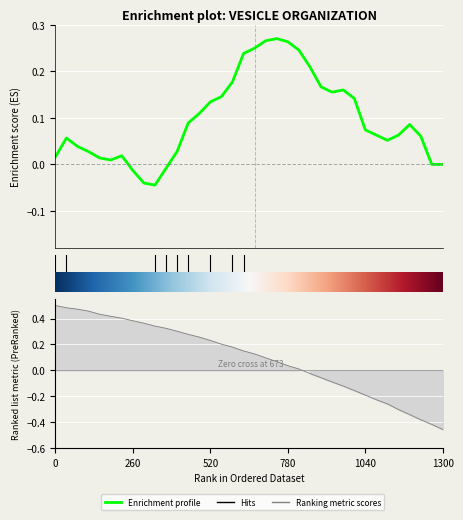

True or false: the data has more than 1 interior local peaks.

True